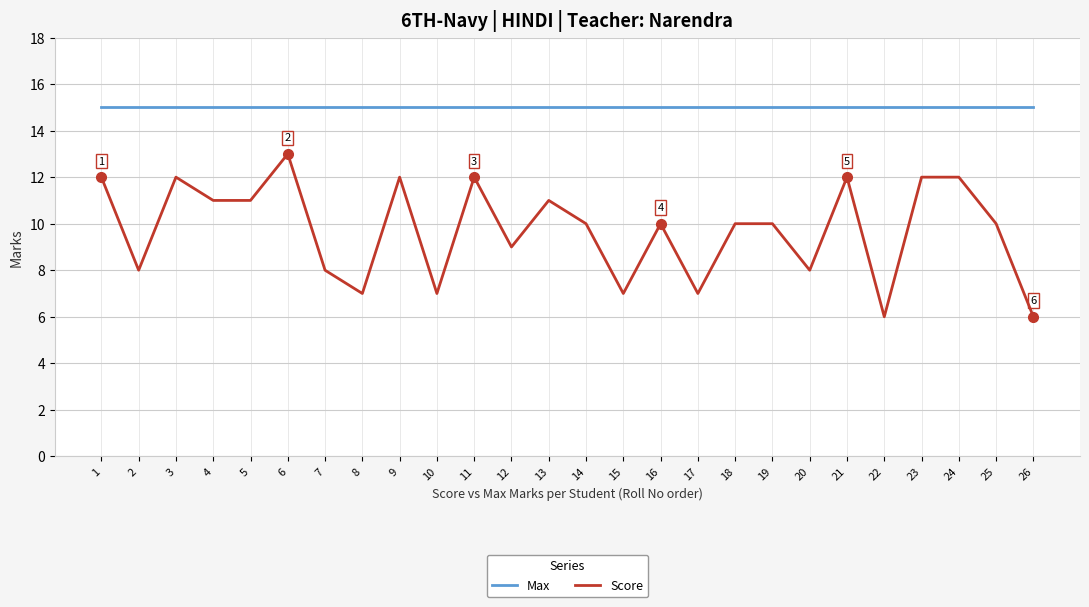

At which label does Score reach its peak?

6